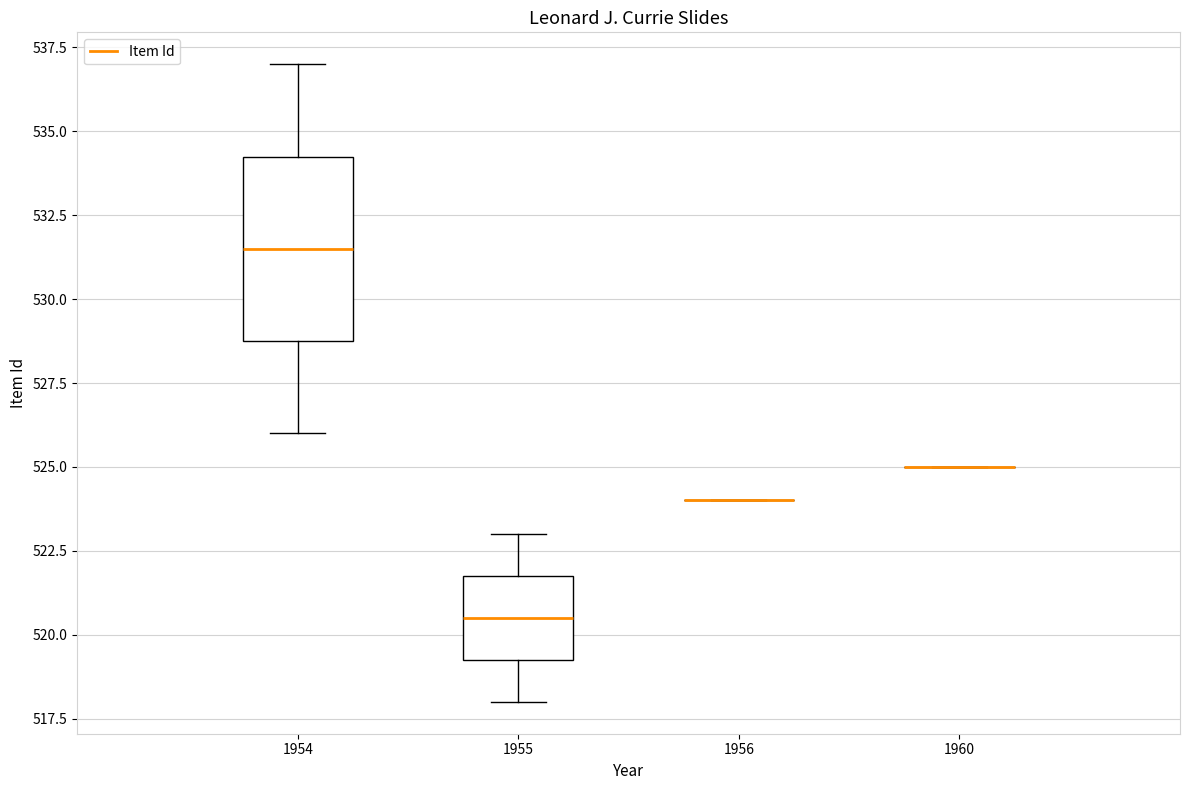

Comparing the boxes themselves (not the whiskers), which one is the tallest?

1954